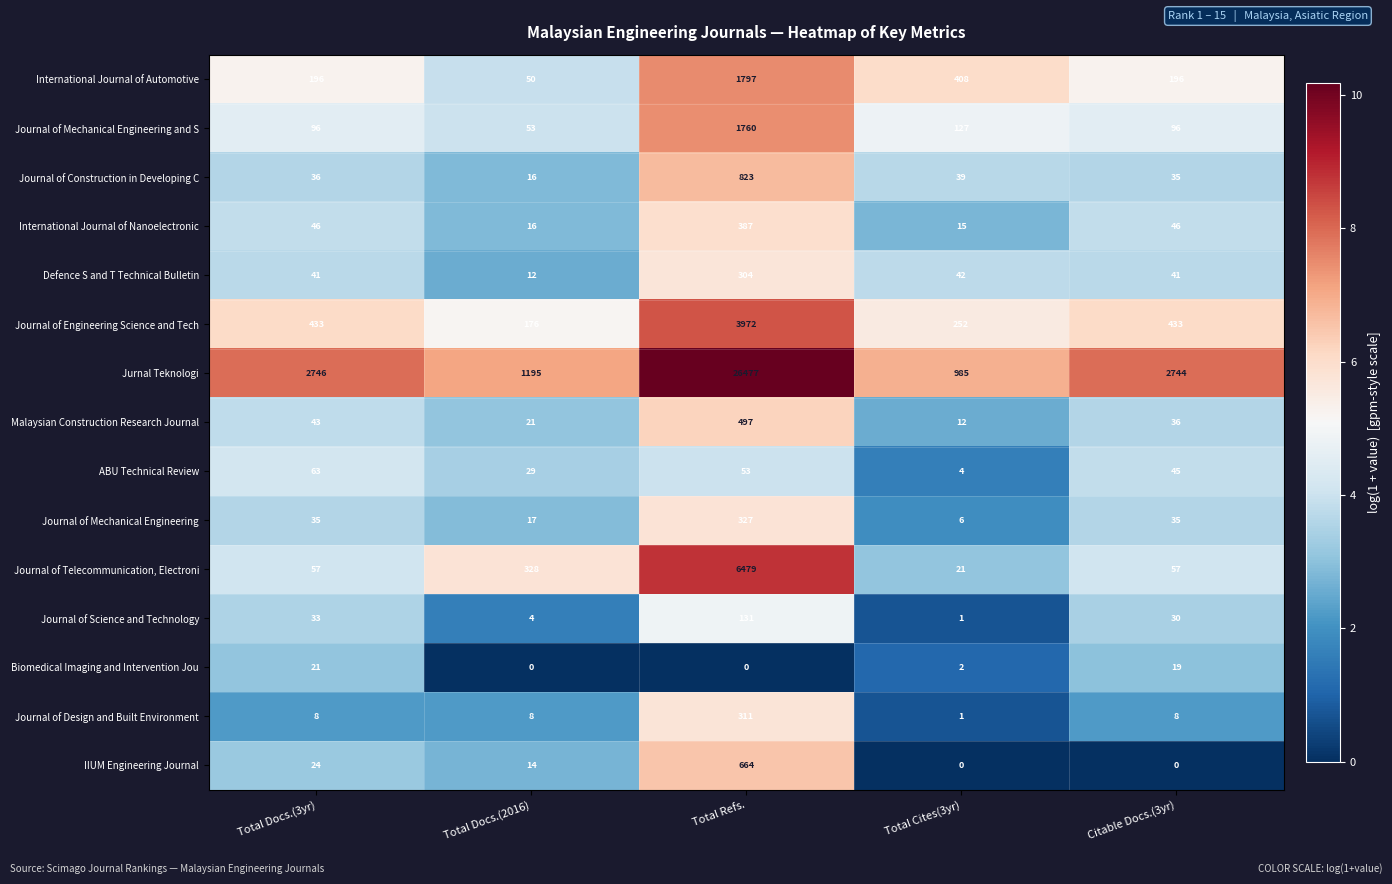

At how many categories does at least one series exceed 0?

5